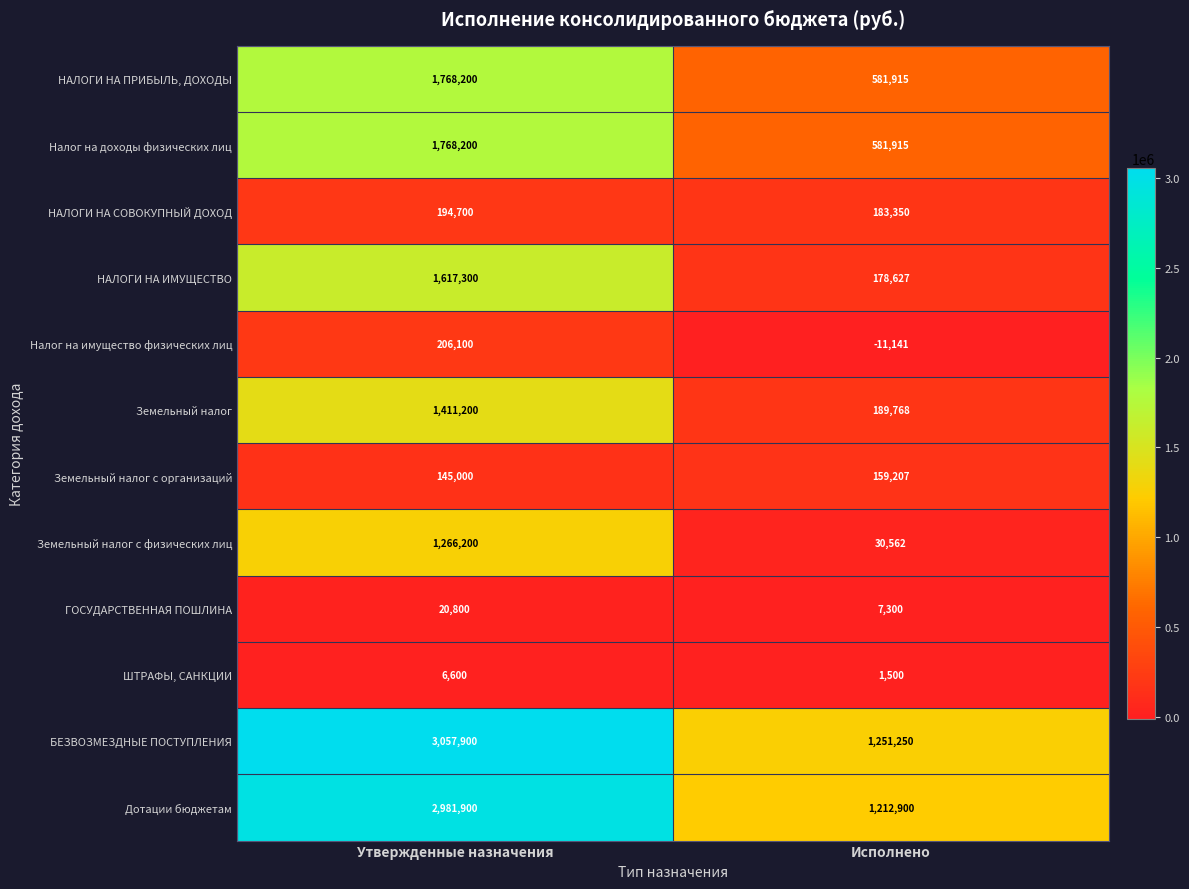

Which series changed the most between Утвержденные назначения and Исполнено?

БЕЗВОЗМЕЗДНЫЕ ПОСТУПЛЕНИЯ